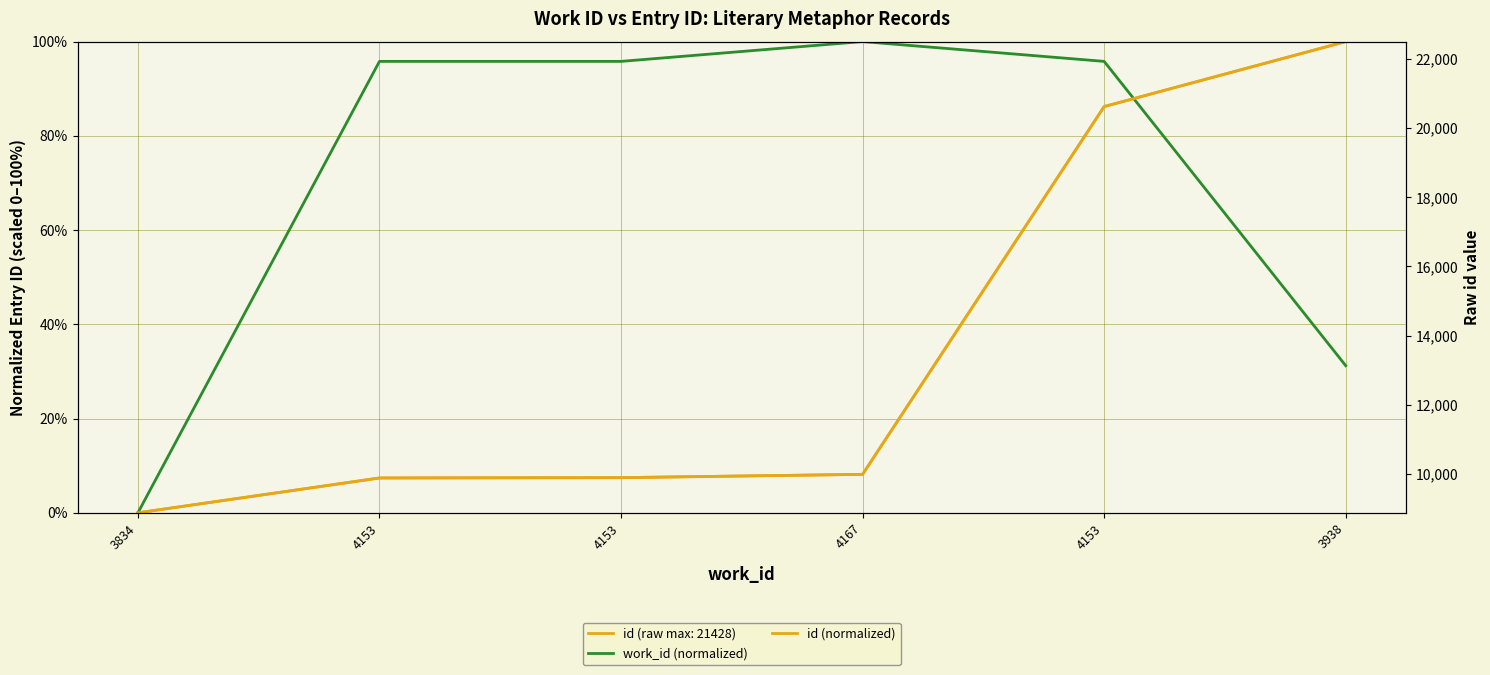

How many lines are shown in the chart?

3